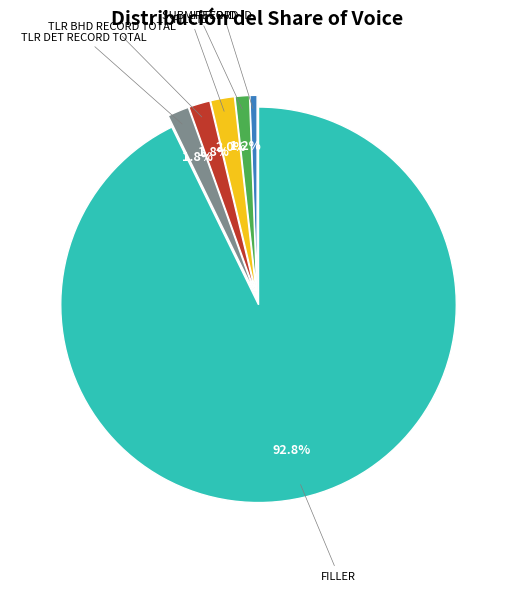

Is there a majority slice in this chart?

Yes